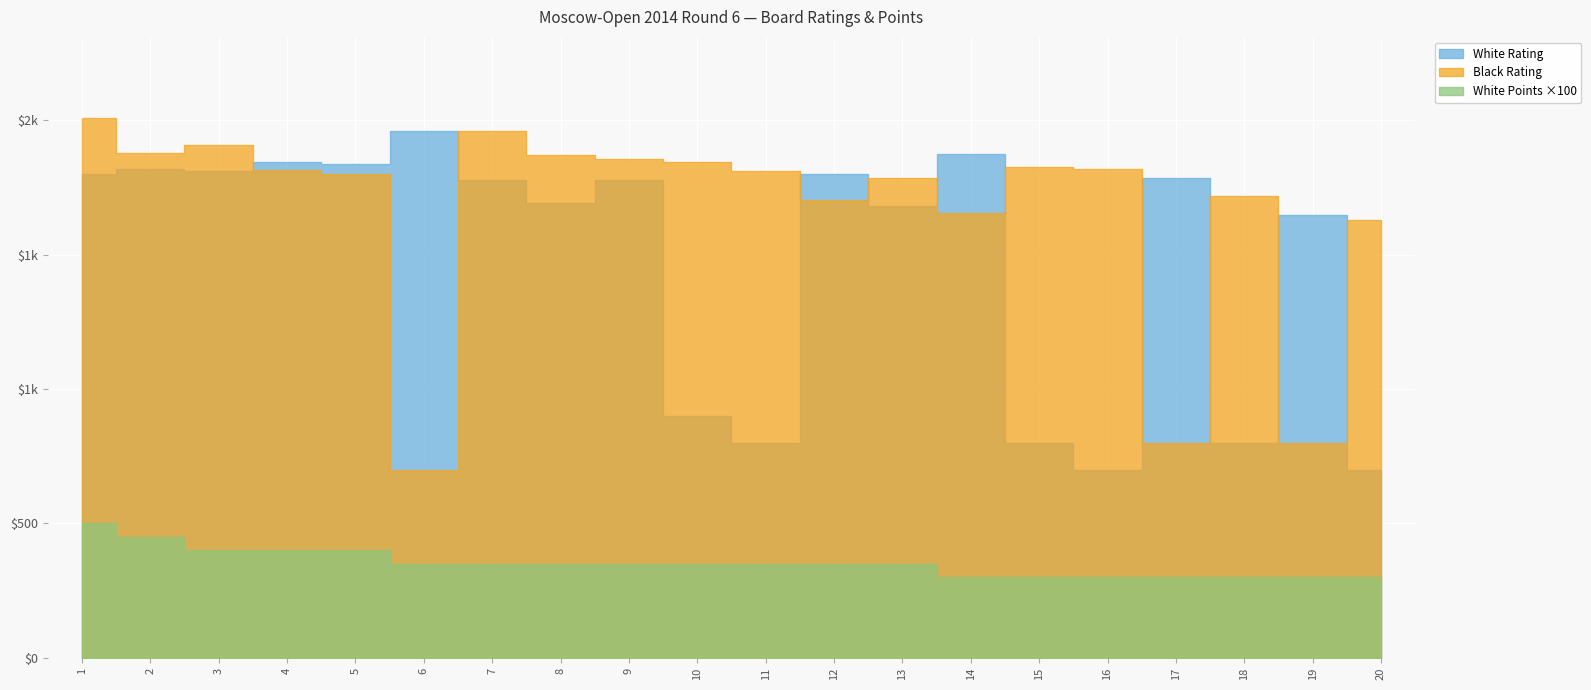

How many interior local peaks does the Black Rating series have?

5